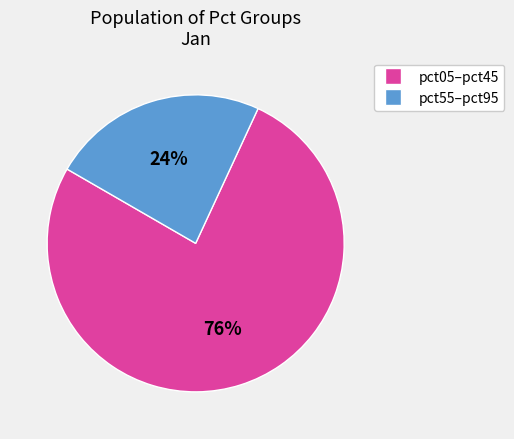

Does any single category account for the majority?

Yes